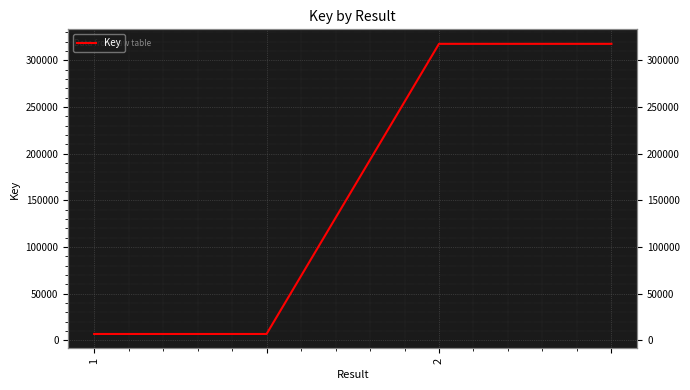

What is the difference between the maximum and minimum values?

310827